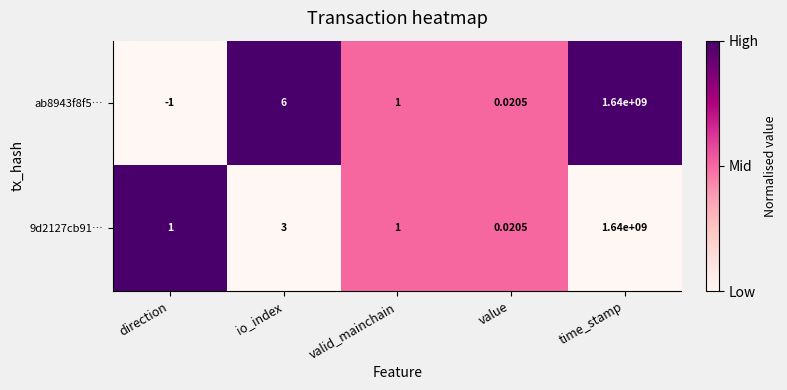

Which category has the highest value in the ab8943f8f5… series?

time_stamp